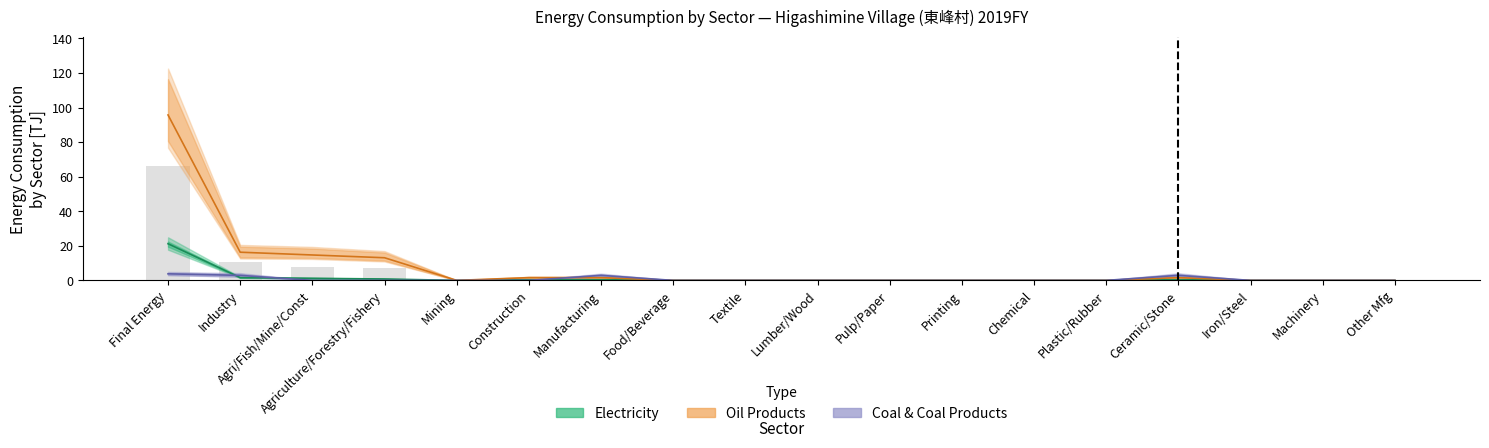

Does the chart contain any negative values?

No